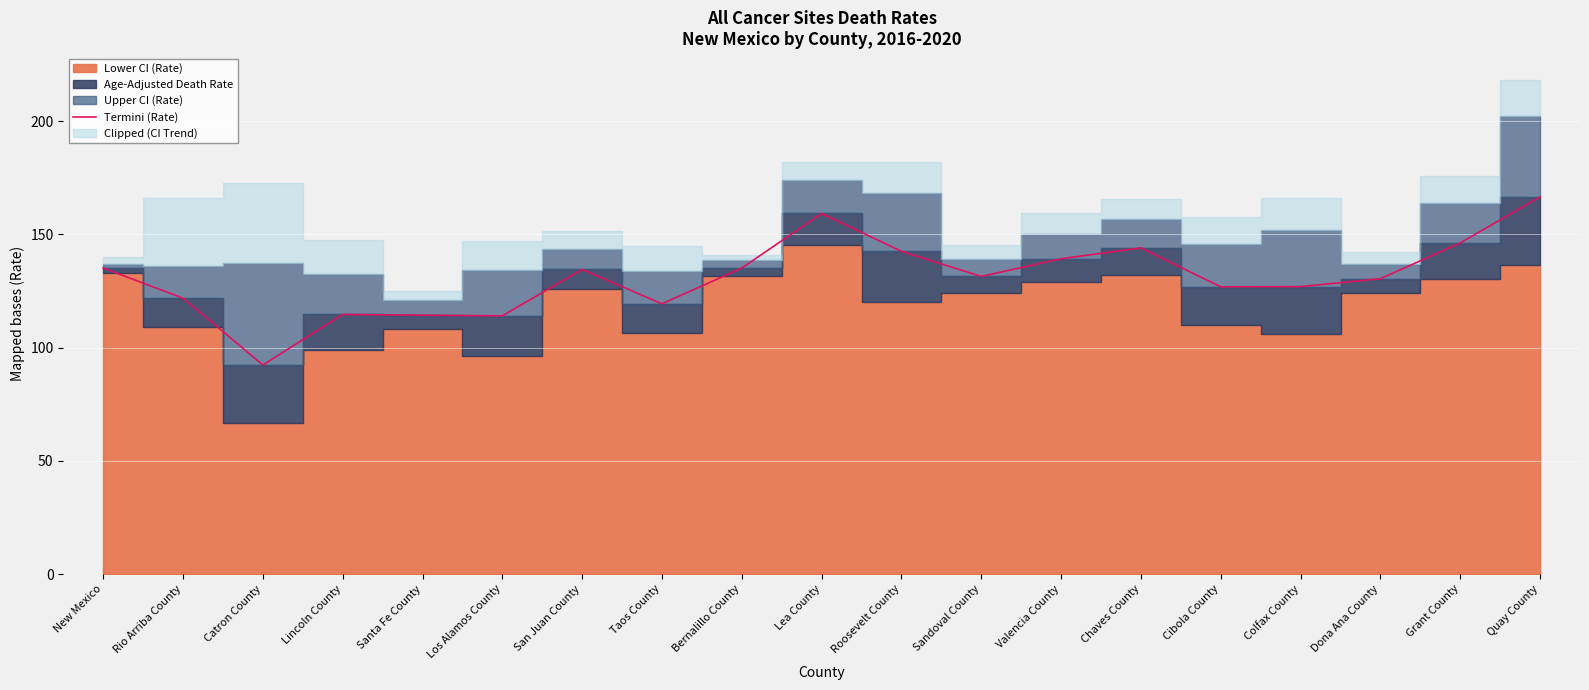

Is it true that the value at Colfax County is 36.0?

False